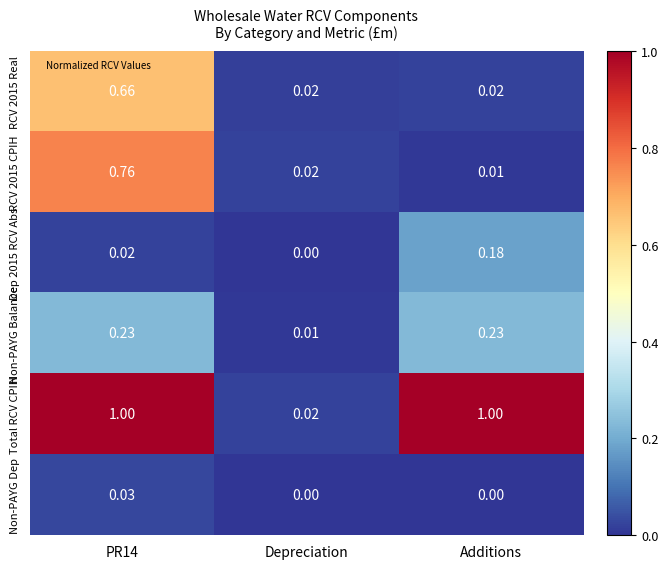

Which series has the largest total across all categories?

Total RCV CPIH